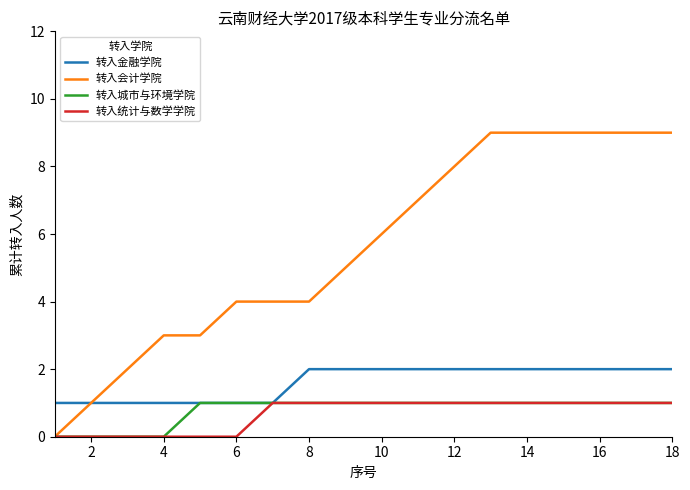

Which series has the largest total across all categories?

转入会计学院